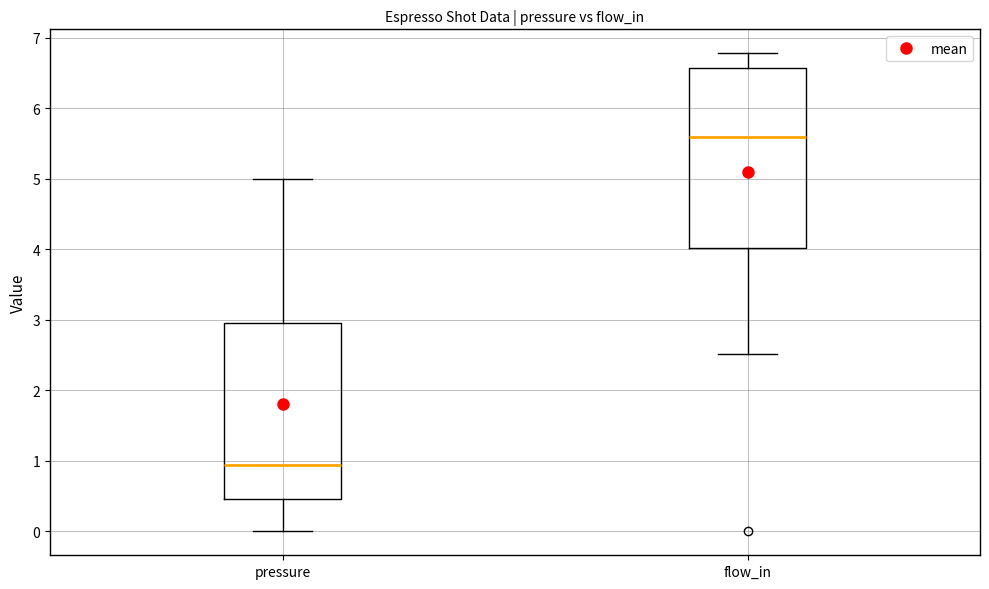

Which box's median line is the lowest?

pressure